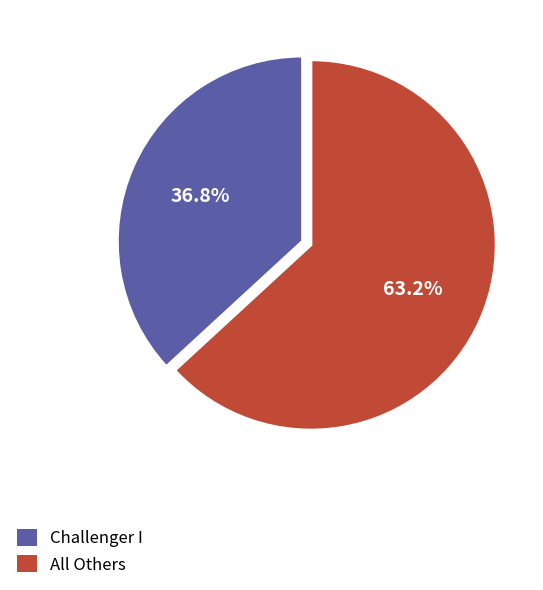

Is there any slice that represents more than half of the pie?

Yes